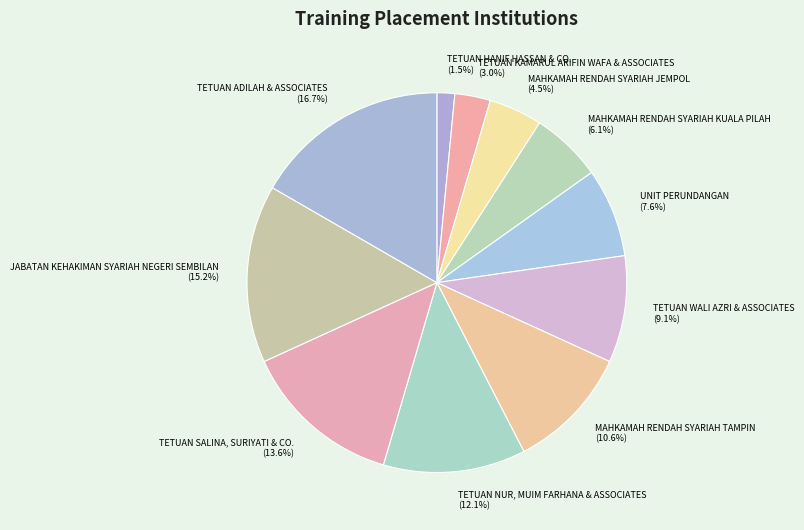

What percentage is the TETUAN KAMARUL ARIFIN WAFA & ASSOCIATES slice, to the nearest percent?

3%